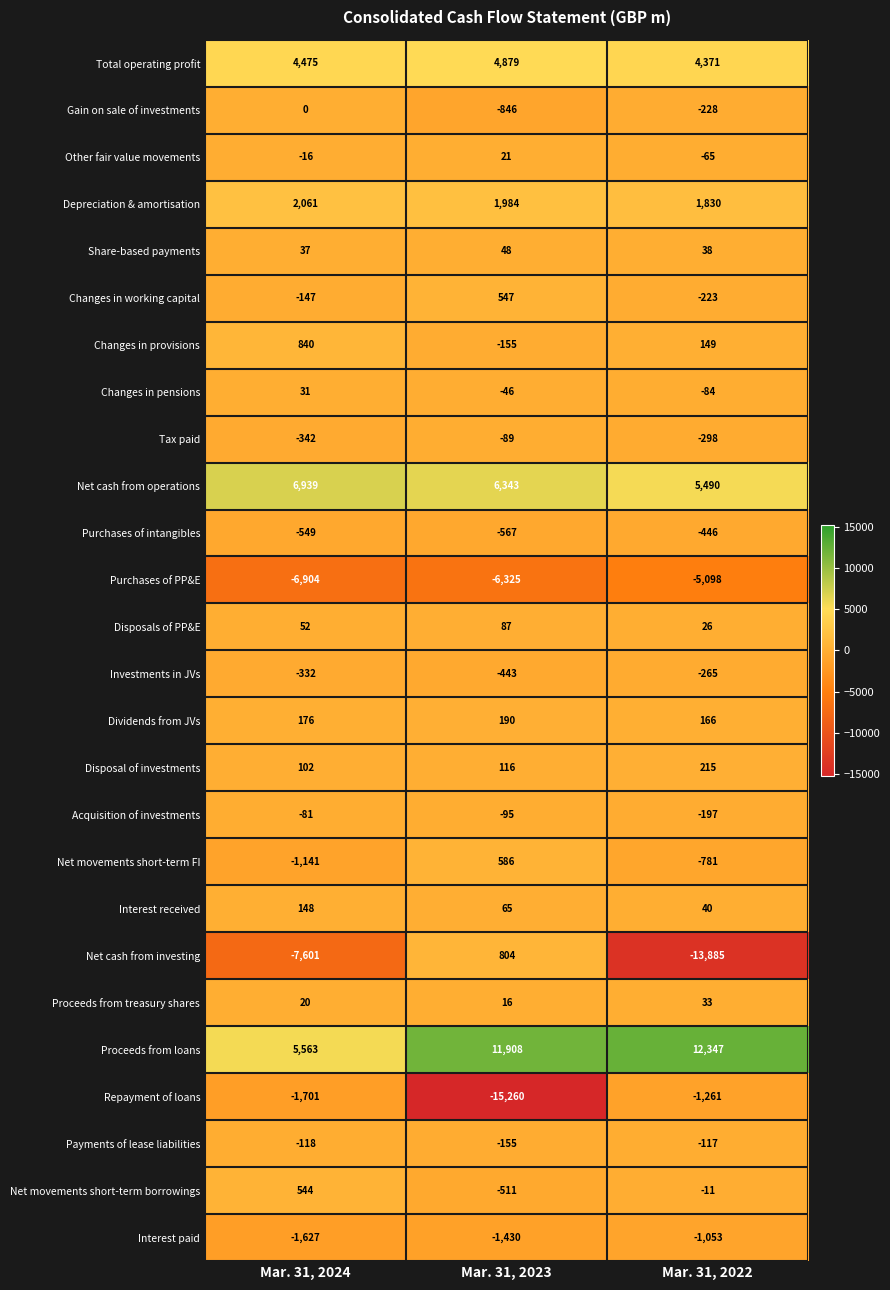

What is the sum of the Disposals of PP&E values at Mar. 31, 2024 and Mar. 31, 2023?

139